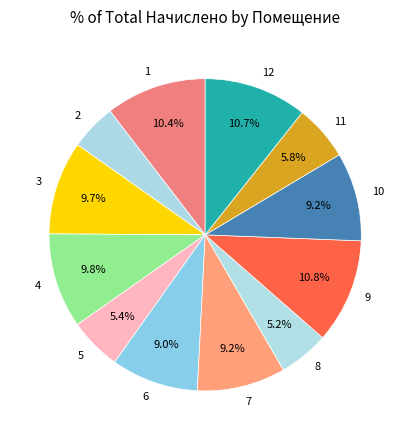

What is the total percentage of 11 and 6?

14.8%